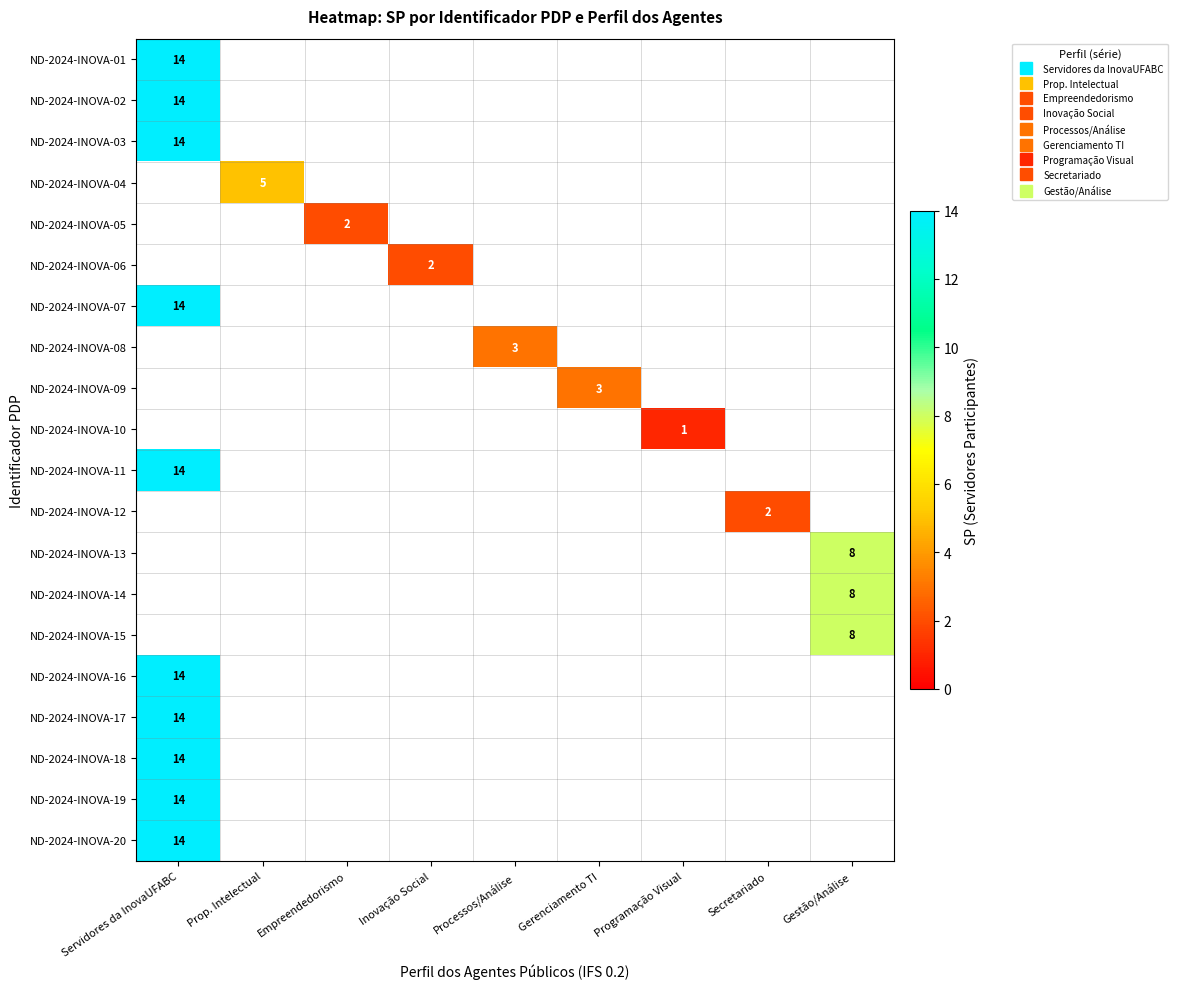

What is the greatest value displayed?

14.0